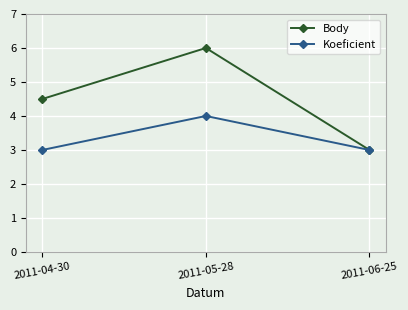

What are all the series names shown in the legend?

Body, Koeficient